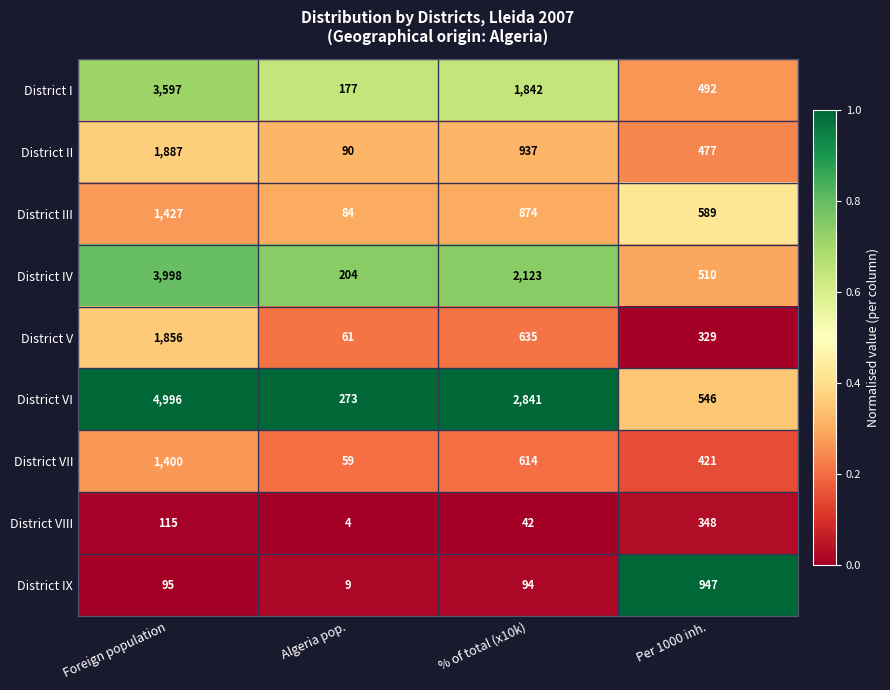

What is the lowest value of the District II series?

90